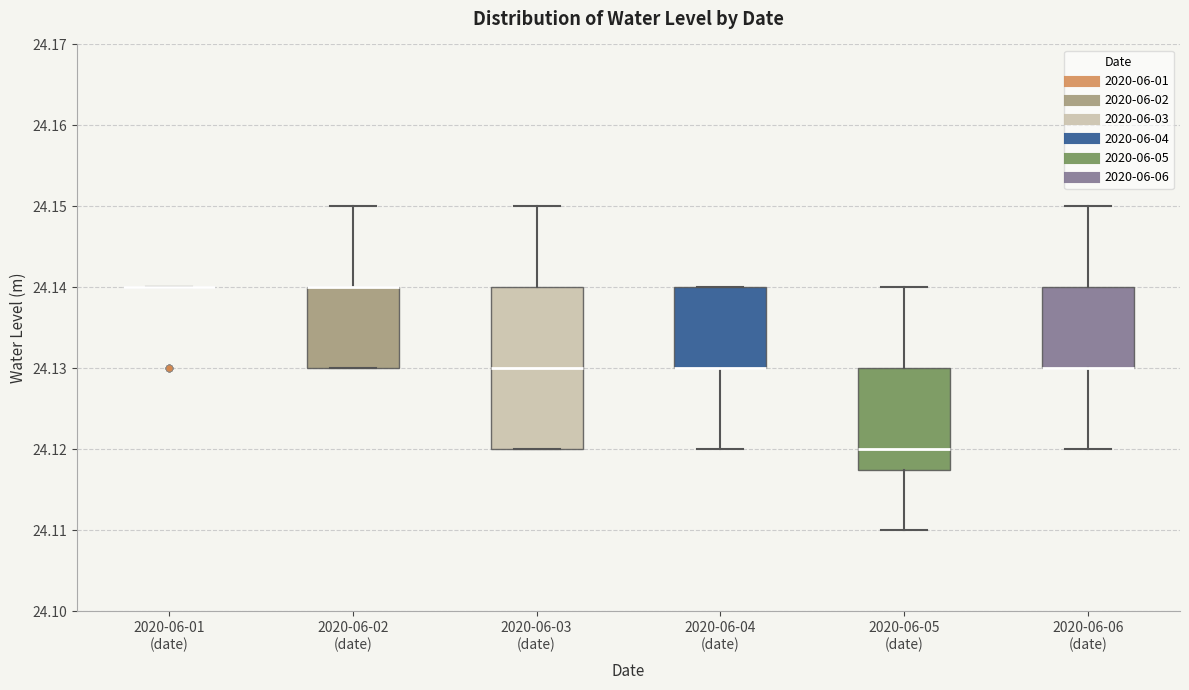

Reading left to right, transcribe this box plot: for each box, give where its median line is, the range the box spans, and where its two whiskers end, as read against the y-axis. The values are not printed on the chart, so give them approximately, as read against the axis.

2020-06-01 (date): box collapsed to a line at 24.140, whiskers 24.140 to 24.140
2020-06-02 (date): median 24.140 (drawn on the box's upper edge), box 24.130 to 24.140, whiskers 24.130 to 24.150
2020-06-03 (date): median 24.130, box 24.120 to 24.140, whiskers 24.120 to 24.150
2020-06-04 (date): median 24.130 (drawn on the box's lower edge), box 24.130 to 24.140, whiskers 24.120 to 24.140
2020-06-05 (date): median 24.120, box 24.118 to 24.130, whiskers 24.110 to 24.140
2020-06-06 (date): median 24.130 (drawn on the box's lower edge), box 24.130 to 24.140, whiskers 24.120 to 24.150